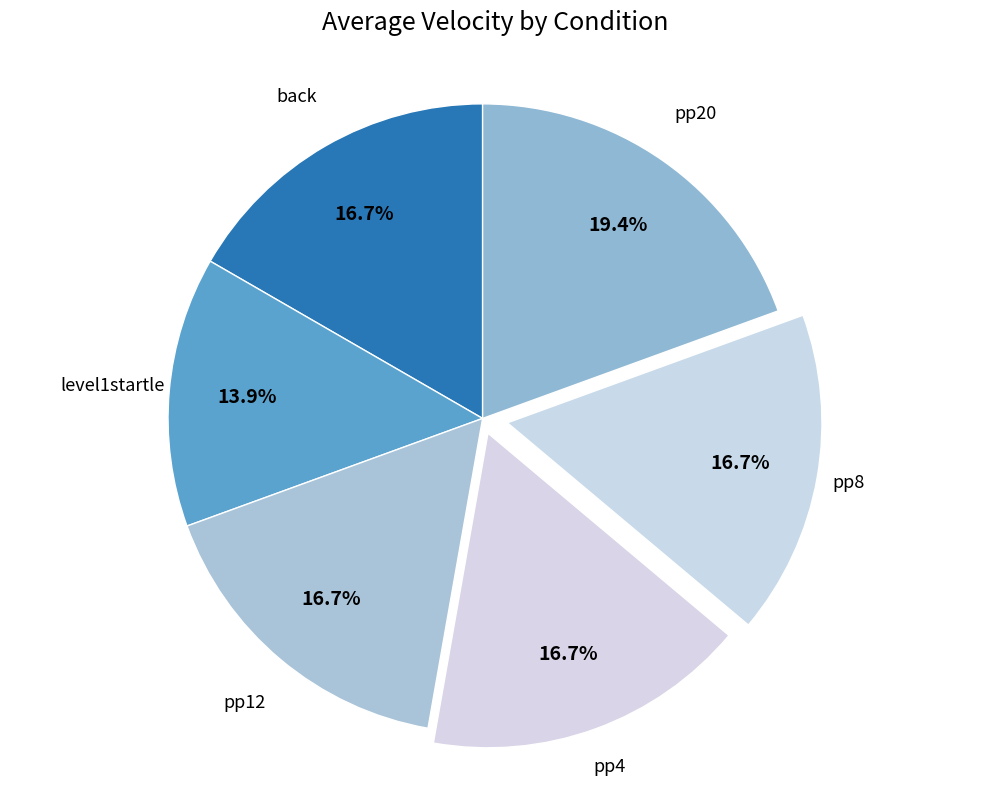

Which category has the smallest portion of the pie?

level1startle